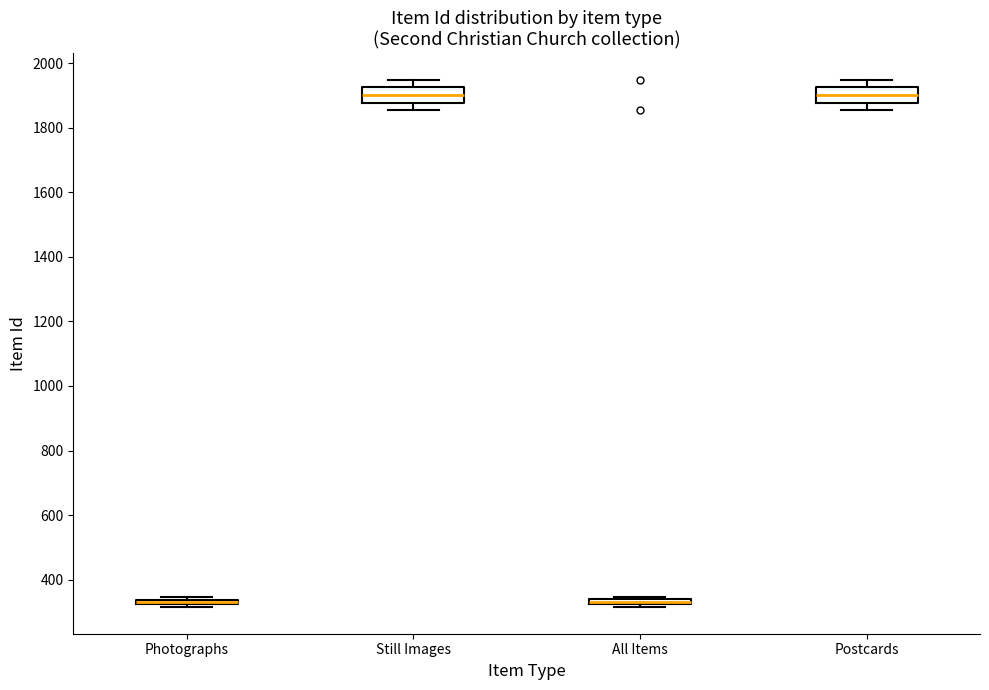

Where is the lower edge of the box for All Items on the y-axis? The values are not printed on the chart, so give them approximately, as read against the axis.

320